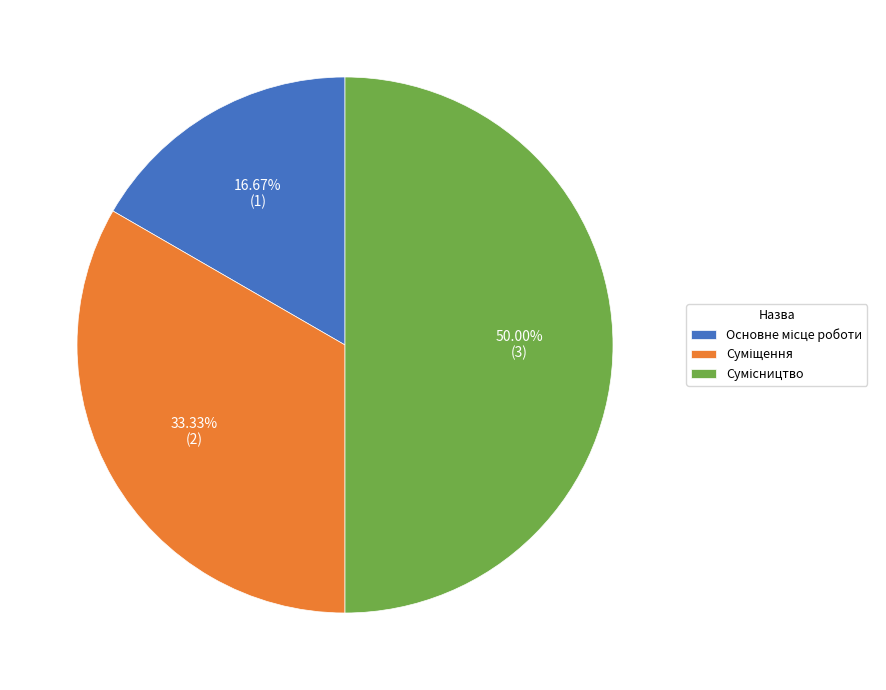

What percentage is the Суміщення slice, to the nearest percent?

33%